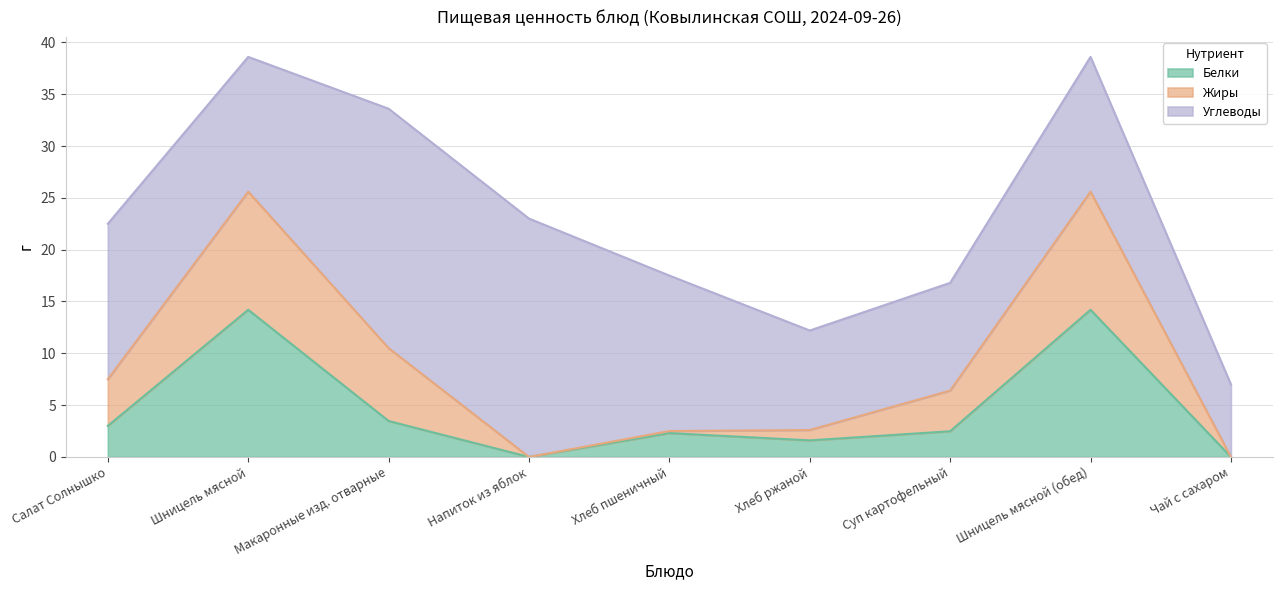

The Белки series shows 4.1 at Хлеб пшеничный. True or false?

False